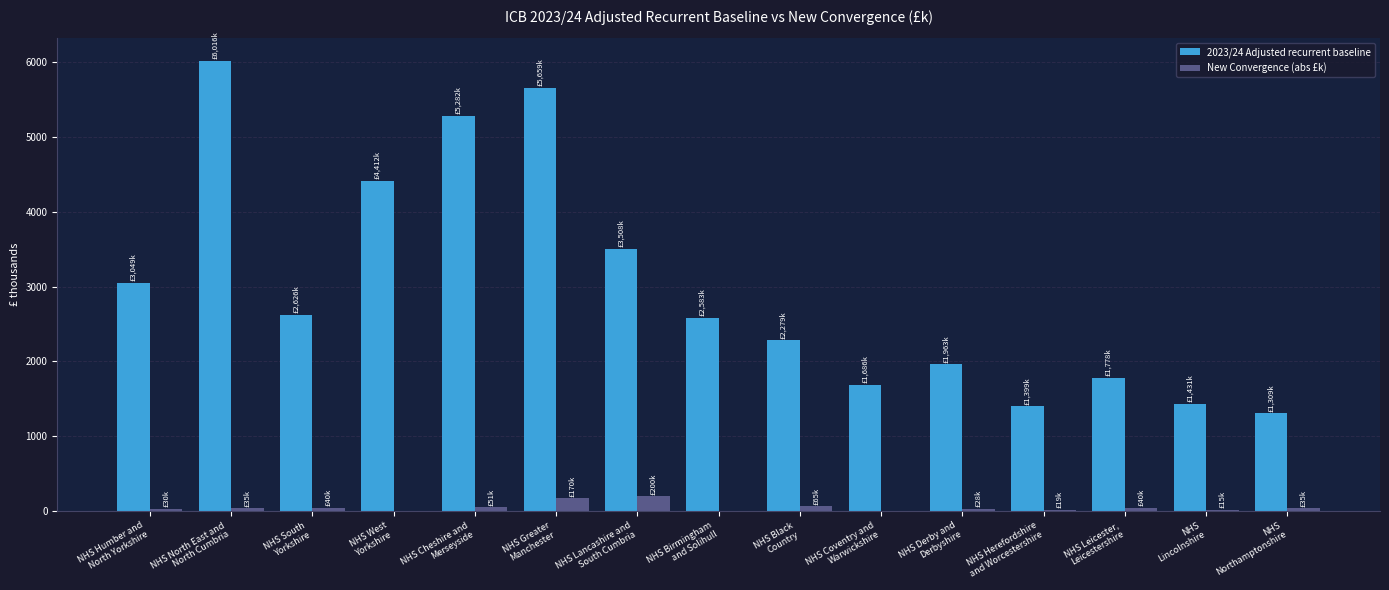

What is the greatest value displayed?

6016.2